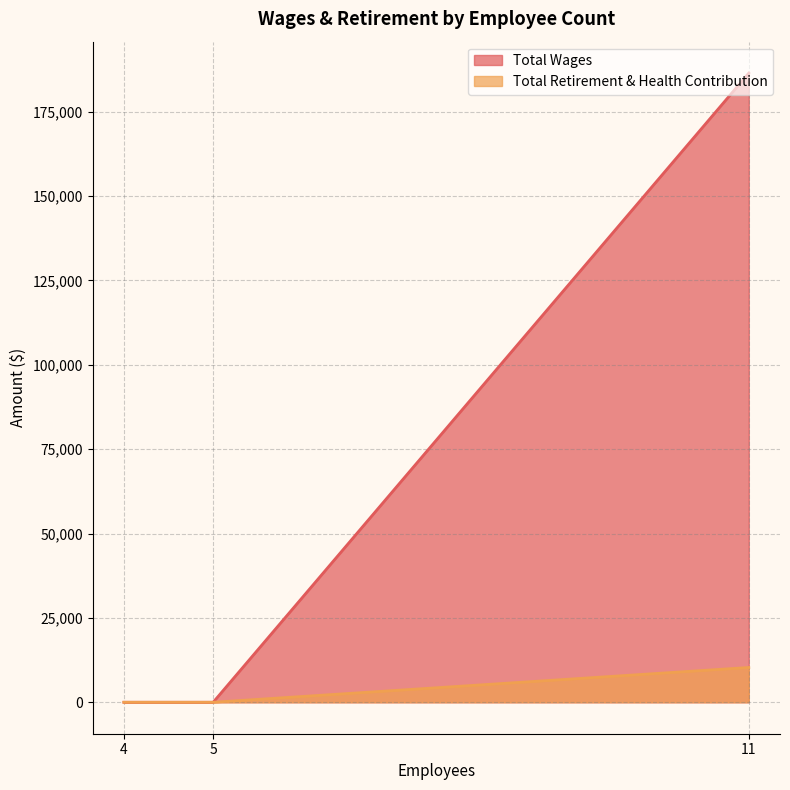

Between 4 and 5, which is larger?

4